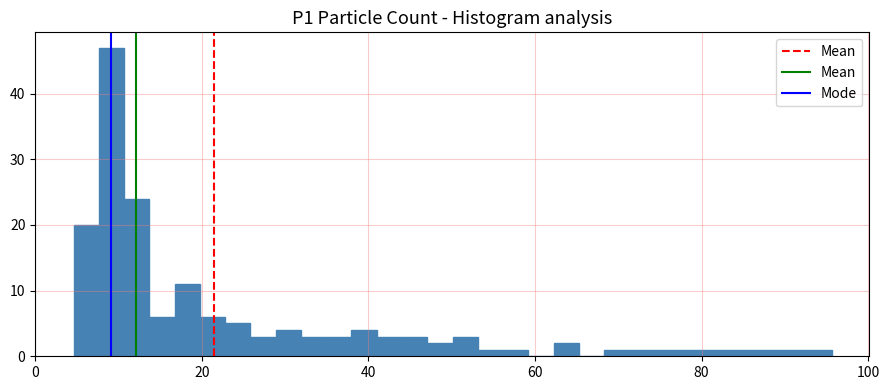

Read against the x-axis, roughly where is the centre of the tallest bar?

10